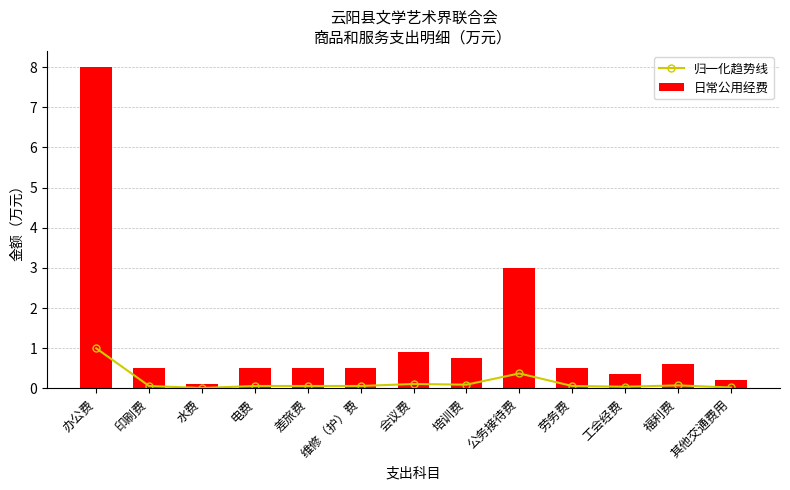

Reading left to right, transcribe all the data shown in this chart.

归一化趋势线: 1.0	0.1	0.0	0.1	0.1	0.1	0.1	0.1	0.4	0.1	0.0	0.1	0.0
日常公用经费: 8.0	0.5	0.1	0.5	0.5	0.5	0.9	0.8	3.0	0.5	0.3	0.6	0.2